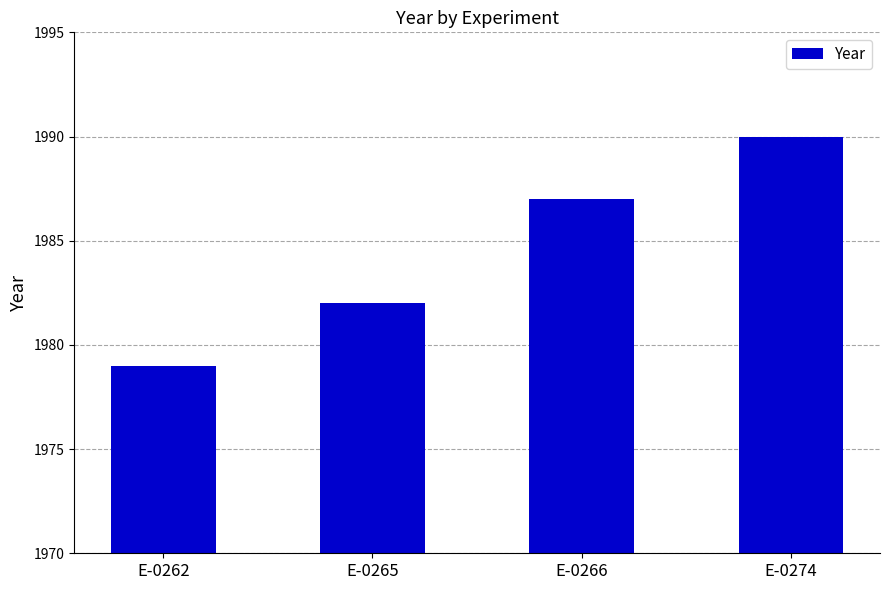

What is the sum of the values at E-0262 and E-0266?

3966